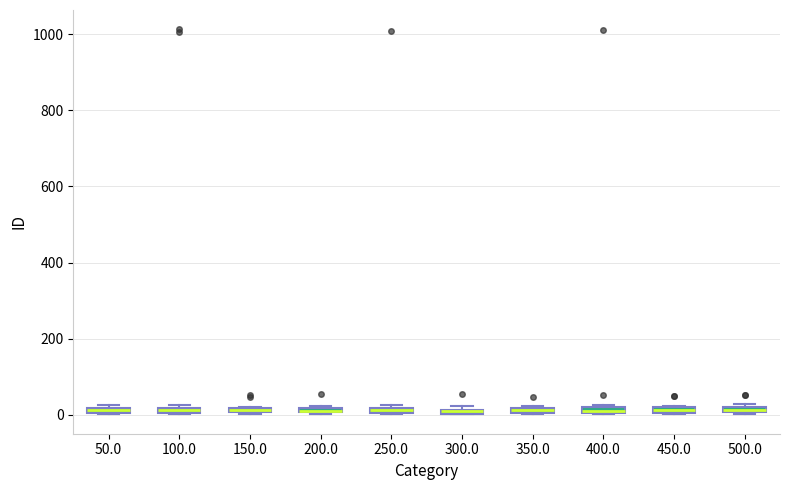

Where is the upper edge of the box at x = 250.0 on the y-axis? The values are not printed on the chart, so give them approximately, as read against the axis.

20